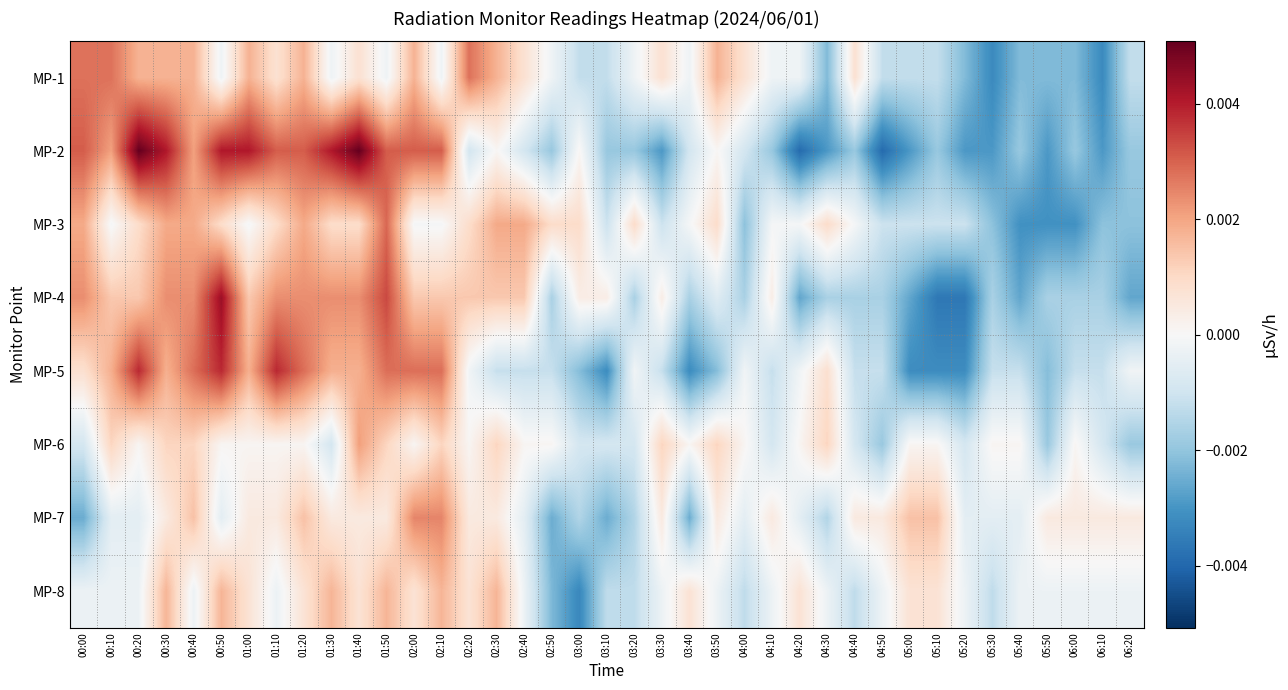

Reading right to left, what are all the values shown in this chart?

MP-1: 06:20=-0.0	06:10=-0.0	06:00=-0.0	05:50=-0.0	05:40=-0.0	05:30=-0.0	05:20=-0.0	05:10=-0.0	05:00=-0.0	04:50=-0.0	04:40=0.0	04:30=-0.0	04:20=-0.0	04:10=-0.0	04:00=0.0	03:50=0.0	03:40=-0.0	03:30=0.0	03:20=-0.0	03:10=-0.0	03:00=-0.0	02:50=-0.0	02:40=0.0	02:30=0.0	02:20=0.0	02:10=-0.0	02:00=0.0	01:50=-0.0	01:40=0.0	01:30=-0.0	01:20=0.0	01:10=0.0	01:00=0.0	00:50=-0.0	00:40=0.0	00:30=0.0	00:20=0.0	00:10=0.0	00:00=0.0
MP-2: 06:20=-0.0	06:10=-0.0	06:00=-0.0	05:50=-0.0	05:40=-0.0	05:30=-0.0	05:20=-0.0	05:10=-0.0	05:00=-0.0	04:50=-0.0	04:40=-0.0	04:30=-0.0	04:20=-0.0	04:10=-0.0	04:00=-0.0	03:50=0.0	03:40=-0.0	03:30=-0.0	03:20=-0.0	03:10=-0.0	03:00=0.0	02:50=-0.0	02:40=-0.0	02:30=0.0	02:20=-0.0	02:10=0.0	02:00=0.0	01:50=0.0	01:40=0.0	01:30=0.0	01:20=0.0	01:10=0.0	01:00=0.0	00:50=0.0	00:40=0.0	00:30=0.0	00:20=0.0	00:10=0.0	00:00=0.0
MP-3: 06:20=-0.0	06:10=-0.0	06:00=-0.0	05:50=-0.0	05:40=-0.0	05:30=-0.0	05:20=-0.0	05:10=-0.0	05:00=-0.0	04:50=-0.0	04:40=-0.0	04:30=0.0	04:20=-0.0	04:10=-0.0	04:00=-0.0	03:50=0.0	03:40=-0.0	03:30=-0.0	03:20=0.0	03:10=-0.0	03:00=0.0	02:50=0.0	02:40=0.0	02:30=0.0	02:20=0.0	02:10=-0.0	02:00=-0.0	01:50=0.0	01:40=0.0	01:30=0.0	01:20=0.0	01:10=0.0	01:00=-0.0	00:50=0.0	00:40=0.0	00:30=0.0	00:20=0.0	00:10=-0.0	00:00=0.0
MP-4: 06:20=-0.0	06:10=-0.0	06:00=-0.0	05:50=-0.0	05:40=-0.0	05:30=-0.0	05:20=-0.0	05:10=-0.0	05:00=-0.0	04:50=-0.0	04:40=-0.0	04:30=-0.0	04:20=-0.0	04:10=0.0	04:00=-0.0	03:50=-0.0	03:40=-0.0	03:30=0.0	03:20=-0.0	03:10=0.0	03:00=0.0	02:50=-0.0	02:40=0.0	02:30=0.0	02:20=0.0	02:10=0.0	02:00=0.0	01:50=0.0	01:40=0.0	01:30=0.0	01:20=0.0	01:10=0.0	01:00=0.0	00:50=0.0	00:40=0.0	00:30=0.0	00:20=0.0	00:10=0.0	00:00=0.0
MP-5: 06:20=-0.0	06:10=-0.0	06:00=-0.0	05:50=-0.0	05:40=-0.0	05:30=-0.0	05:20=-0.0	05:10=-0.0	05:00=-0.0	04:50=-0.0	04:40=-0.0	04:30=0.0	04:20=-0.0	04:10=-0.0	04:00=-0.0	03:50=-0.0	03:40=-0.0	03:30=-0.0	03:20=-0.0	03:10=-0.0	03:00=-0.0	02:50=-0.0	02:40=-0.0	02:30=-0.0	02:20=-0.0	02:10=0.0	02:00=0.0	01:50=0.0	01:40=0.0	01:30=0.0	01:20=0.0	01:10=0.0	01:00=0.0	00:50=0.0	00:40=0.0	00:30=0.0	00:20=0.0	00:10=0.0	00:00=0.0
MP-6: 06:20=-0.0	06:10=-0.0	06:00=0.0	05:50=-0.0	05:40=0.0	05:30=0.0	05:20=-0.0	05:10=0.0	05:00=0.0	04:50=-0.0	04:40=-0.0	04:30=0.0	04:20=0.0	04:10=-0.0	04:00=0.0	03:50=0.0	03:40=0.0	03:30=0.0	03:20=-0.0	03:10=-0.0	03:00=-0.0	02:50=0.0	02:40=0.0	02:30=0.0	02:20=0.0	02:10=0.0	02:00=0.0	01:50=0.0	01:40=0.0	01:30=-0.0	01:20=0.0	01:10=0.0	01:00=0.0	00:50=0.0	00:40=0.0	00:30=0.0	00:20=0.0	00:10=0.0	00:00=-0.0
MP-7: 06:20=0.0	06:10=0.0	06:00=0.0	05:50=0.0	05:40=-0.0	05:30=-0.0	05:20=-0.0	05:10=0.0	05:00=0.0	04:50=0.0	04:40=0.0	04:30=-0.0	04:20=-0.0	04:10=0.0	04:00=-0.0	03:50=0.0	03:40=-0.0	03:30=0.0	03:20=-0.0	03:10=-0.0	03:00=-0.0	02:50=-0.0	02:40=-0.0	02:30=0.0	02:20=0.0	02:10=0.0	02:00=0.0	01:50=0.0	01:40=0.0	01:30=0.0	01:20=0.0	01:10=0.0	01:00=0.0	00:50=-0.0	00:40=0.0	00:30=0.0	00:20=-0.0	00:10=-0.0	00:00=-0.0
MP-8: 06:20=-0.0	06:10=-0.0	06:00=-0.0	05:50=-0.0	05:40=-0.0	05:30=-0.0	05:20=-0.0	05:10=0.0	05:00=0.0	04:50=-0.0	04:40=-0.0	04:30=-0.0	04:20=0.0	04:10=-0.0	04:00=-0.0	03:50=-0.0	03:40=0.0	03:30=-0.0	03:20=-0.0	03:10=-0.0	03:00=-0.0	02:50=-0.0	02:40=-0.0	02:30=0.0	02:20=0.0	02:10=0.0	02:00=0.0	01:50=0.0	01:40=0.0	01:30=0.0	01:20=0.0	01:10=-0.0	01:00=0.0	00:50=0.0	00:40=-0.0	00:30=0.0	00:20=-0.0	00:10=-0.0	00:00=-0.0